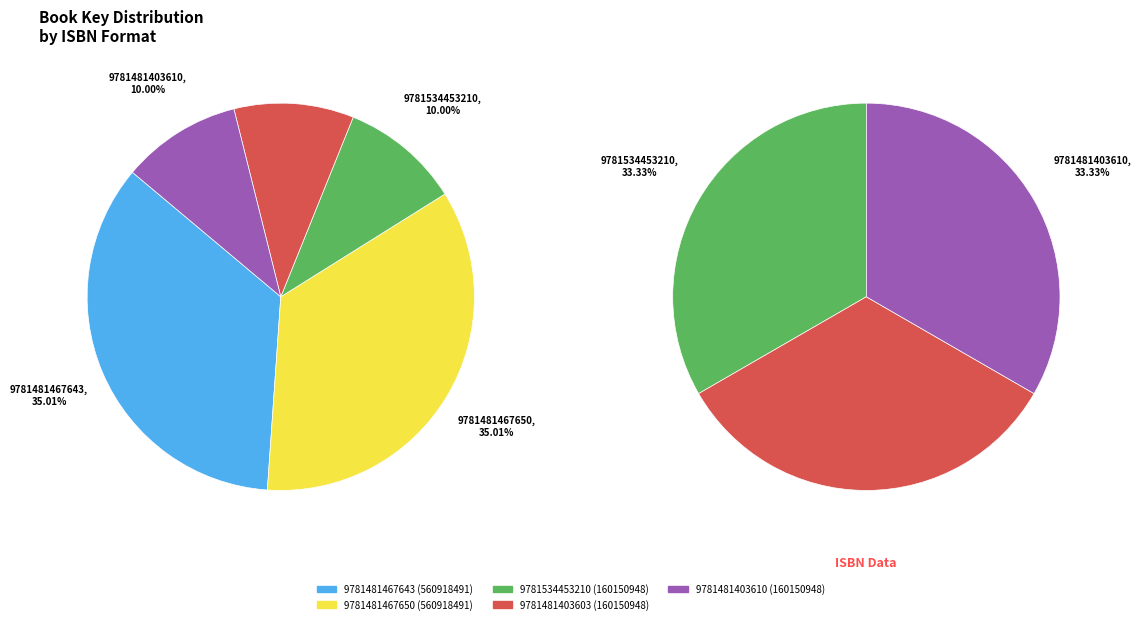

To the nearest percent, what portion does 9781481403603 represent?

10%